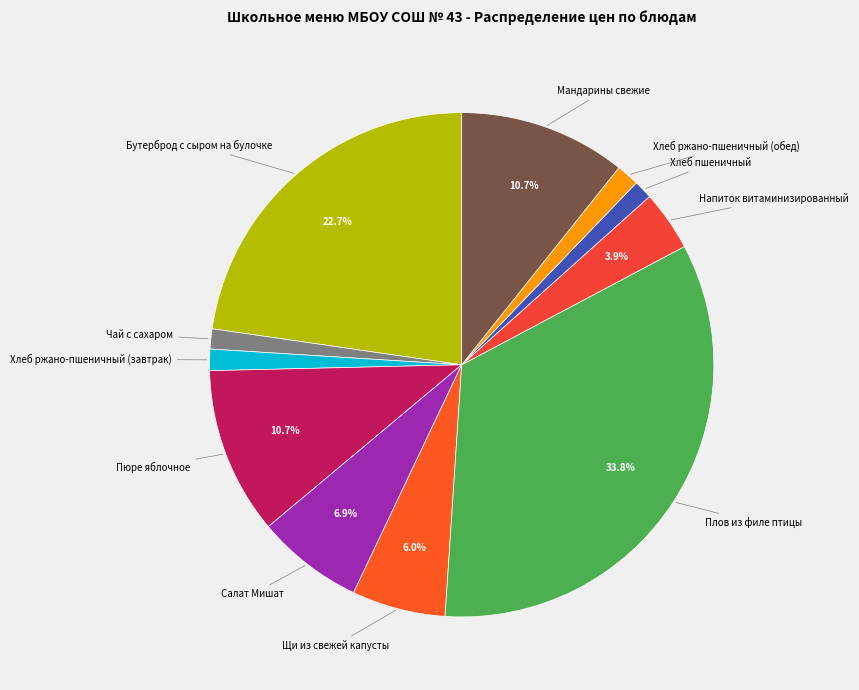

Rank the categories by value from highest to lowest.

Плов из филе птицы, Бутерброд с сыром на булочке, Пюре яблочное, Мандарины свежие, Салат Мишат, Щи из свежей капусты, Напиток витаминизированный, Хлеб ржано-пшеничный (обед), Хлеб ржано-пшеничный (завтрак), Чай с сахаром, Хлеб пшеничный